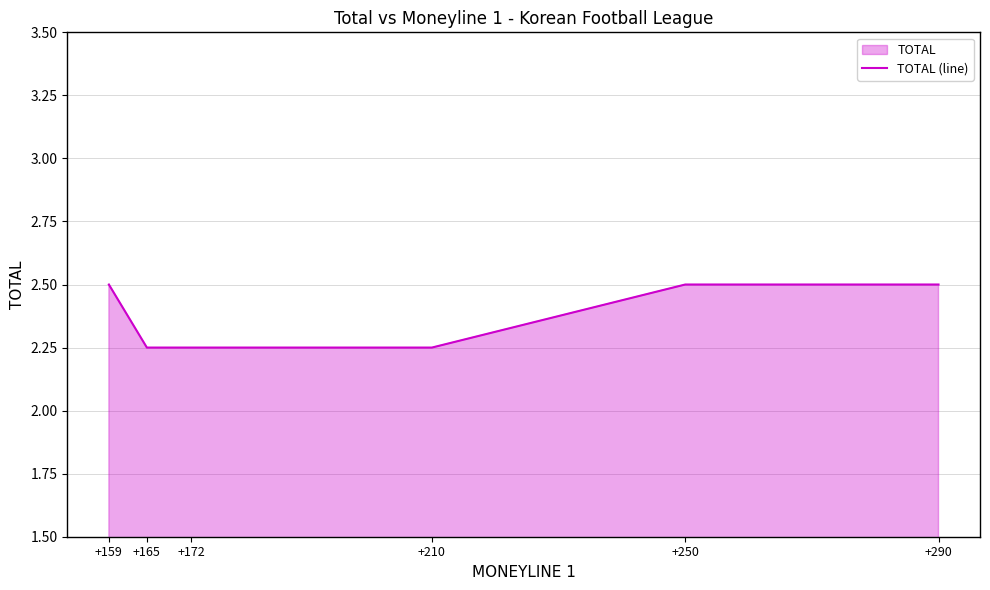

Between +172 and +210, which is larger?

+172